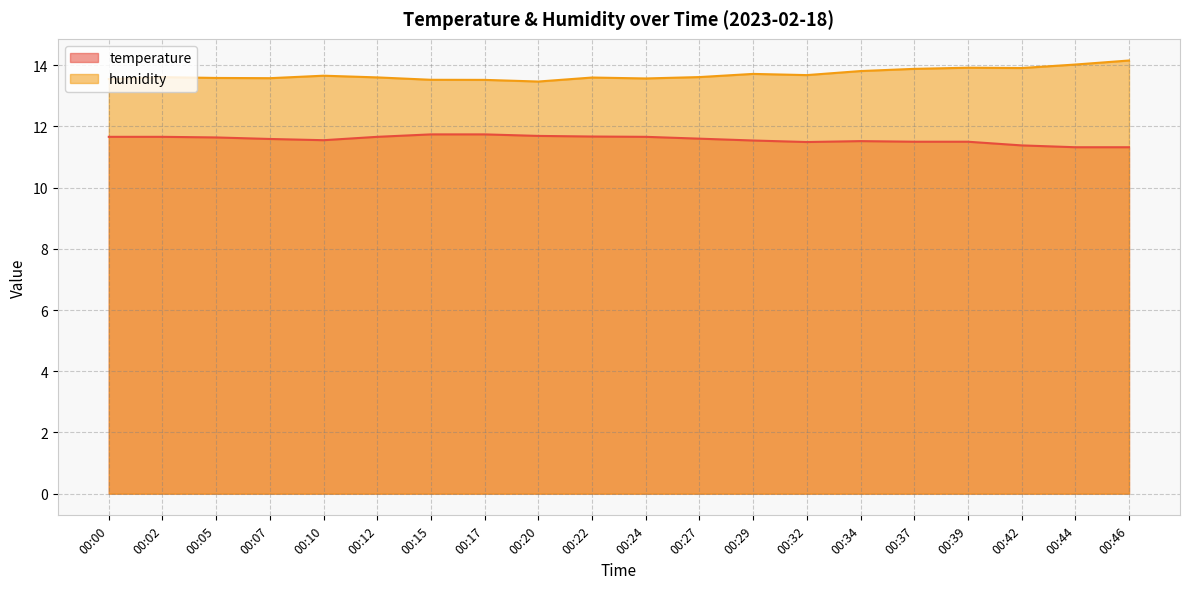

Is it true that humidity equals 14.2 at 00:46?

True